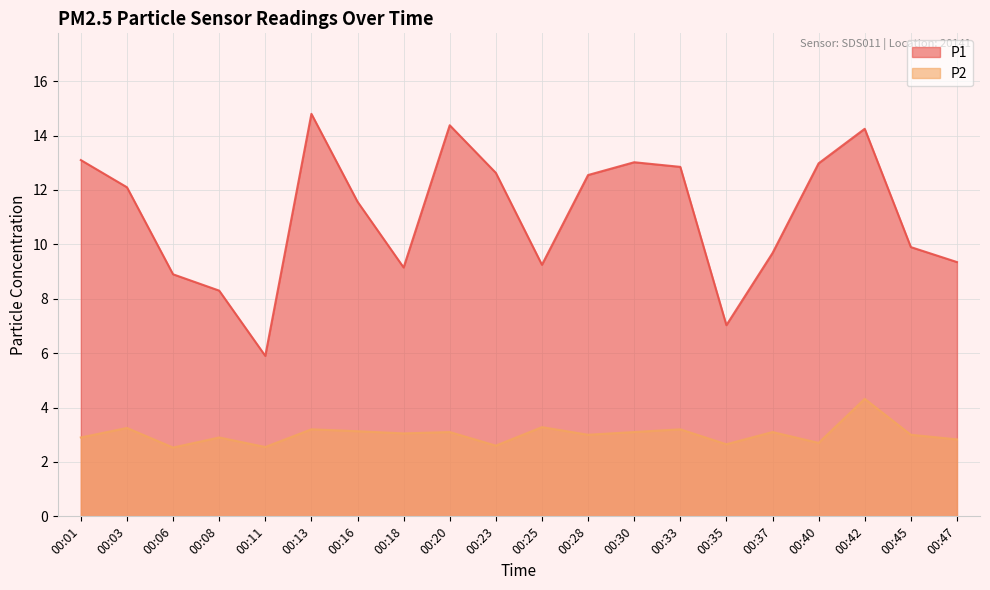

What is the difference between the P2 values at 00:47 and 00:01?

0.1